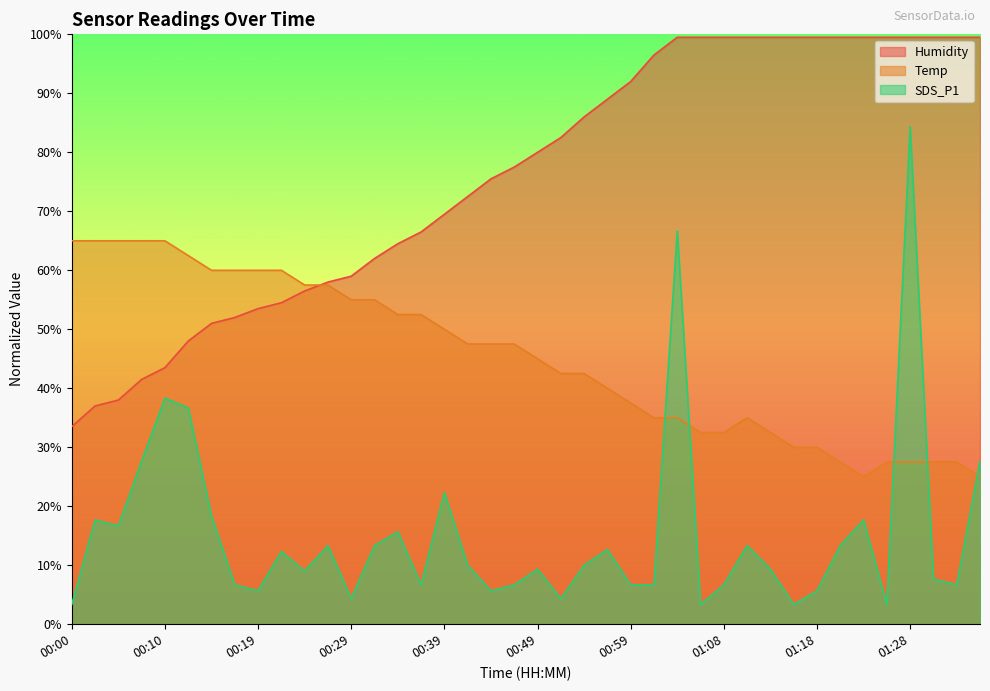

How many times do Temp and Humidity cross each other?

1